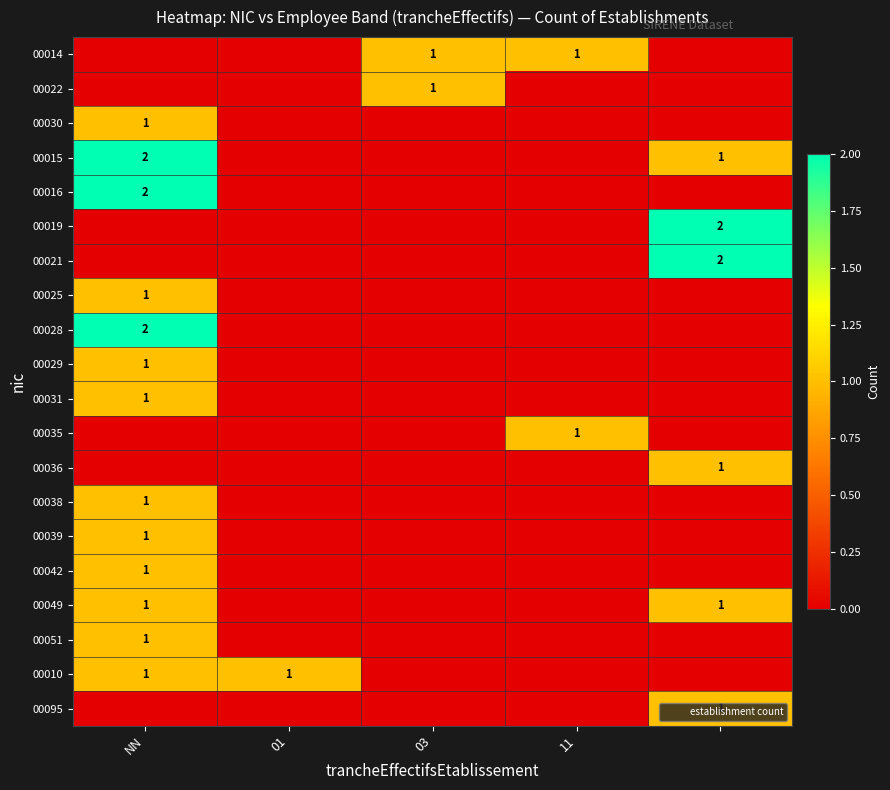

The value of 00016 at NN is 1. True or false?

False